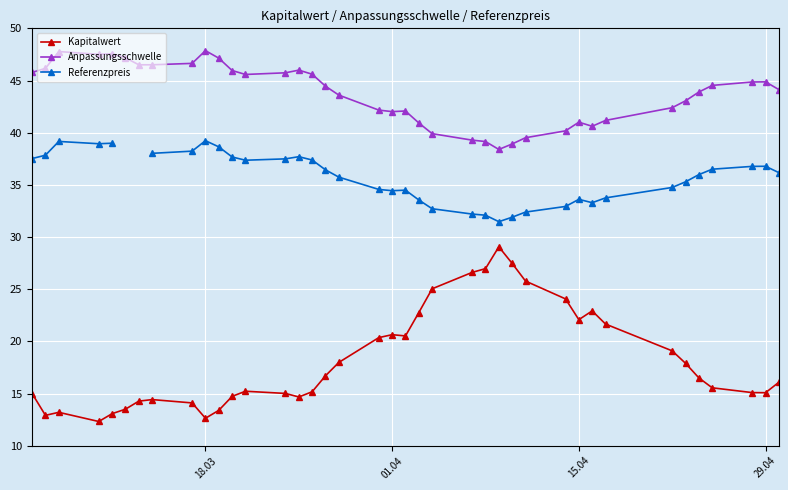

What is the difference between the maximum and minimum values in the Kapitalwert series?

16.7